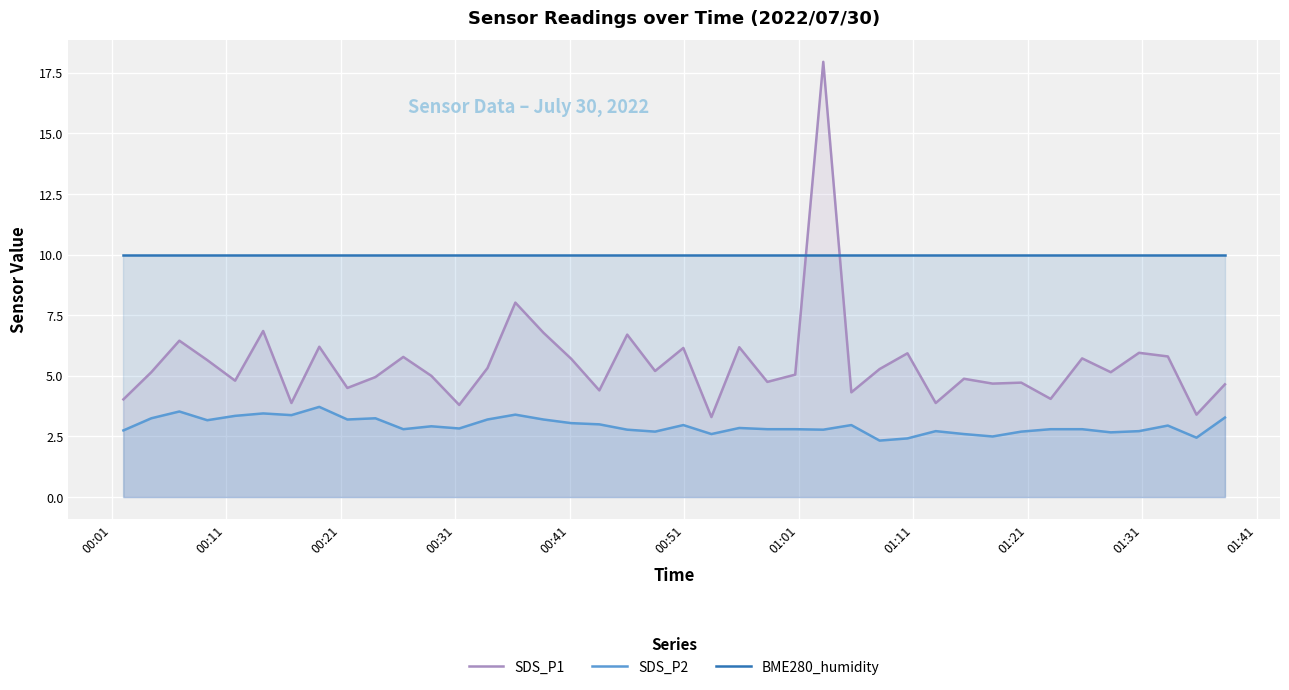

List the series in order of their overall mean, lowest first.

SDS_P2, SDS_P1, BME280_humidity